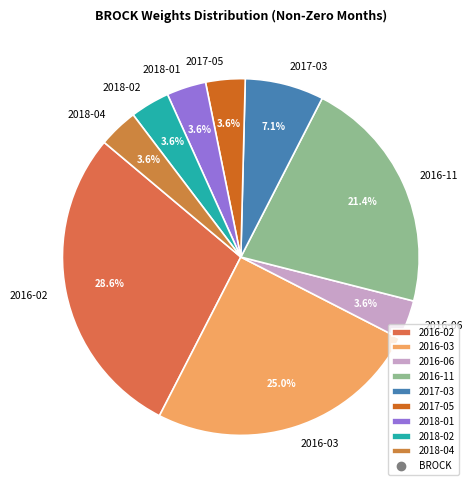

How many slices are in this pie chart?

9